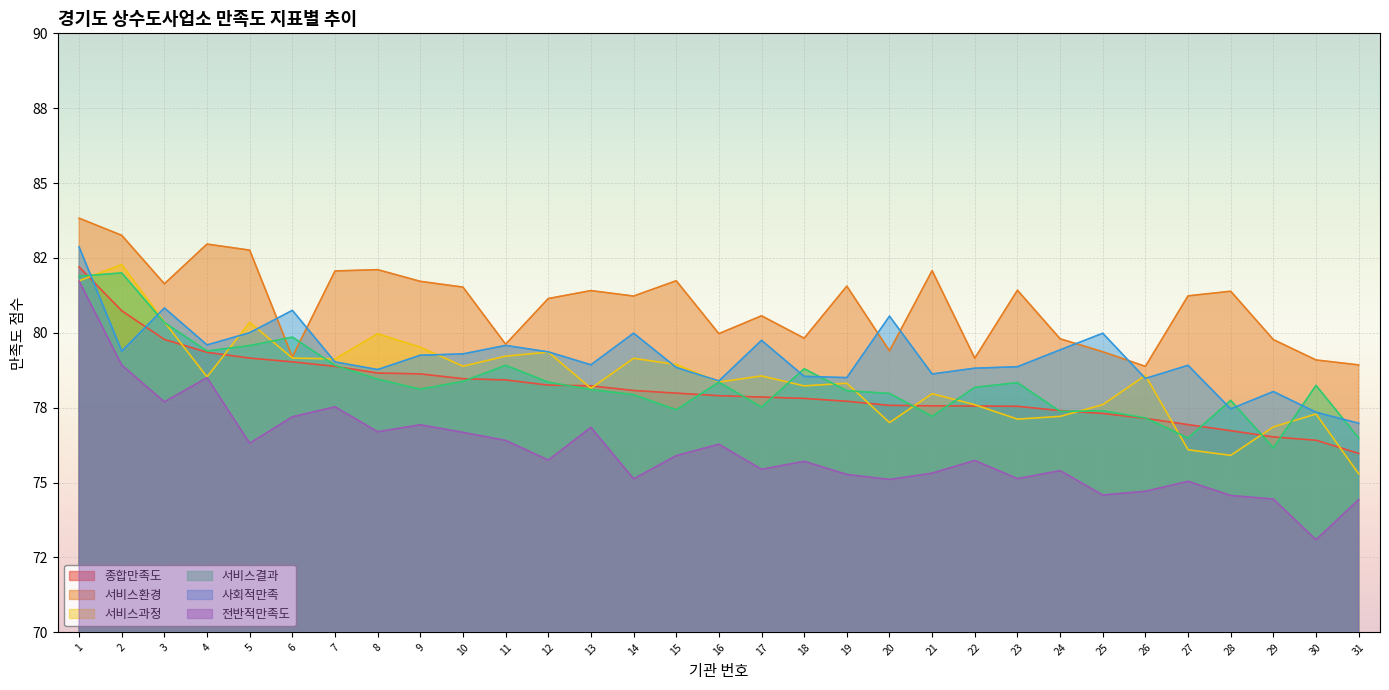

Where is 서비스과정 nearest to the value 78?

21